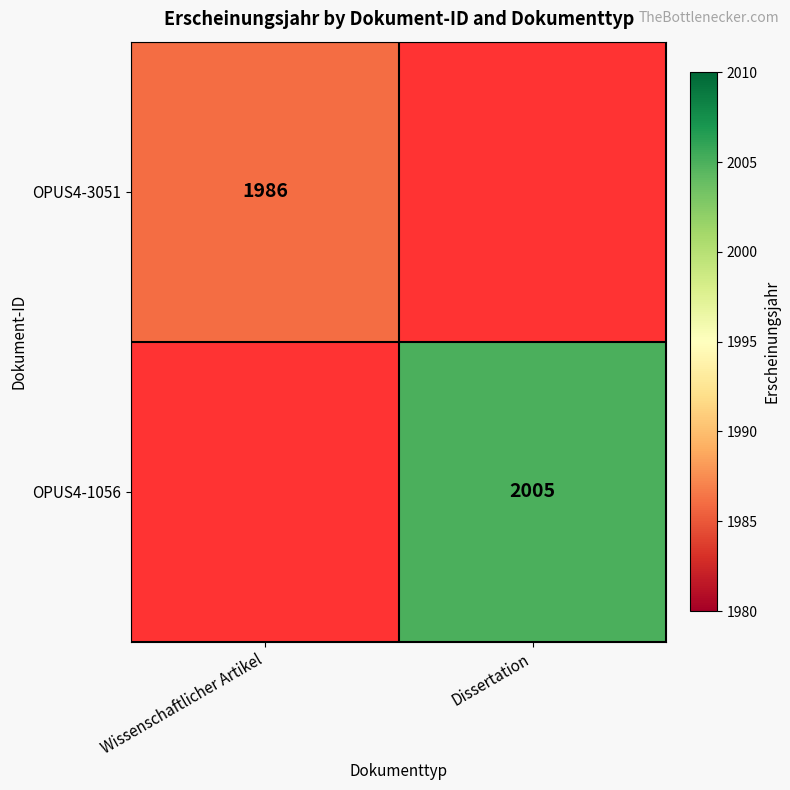

Is the value of OPUS4-1056 at Dissertation greater than the value of OPUS4-3051 at Wissenschaftlicher Artikel?

Yes